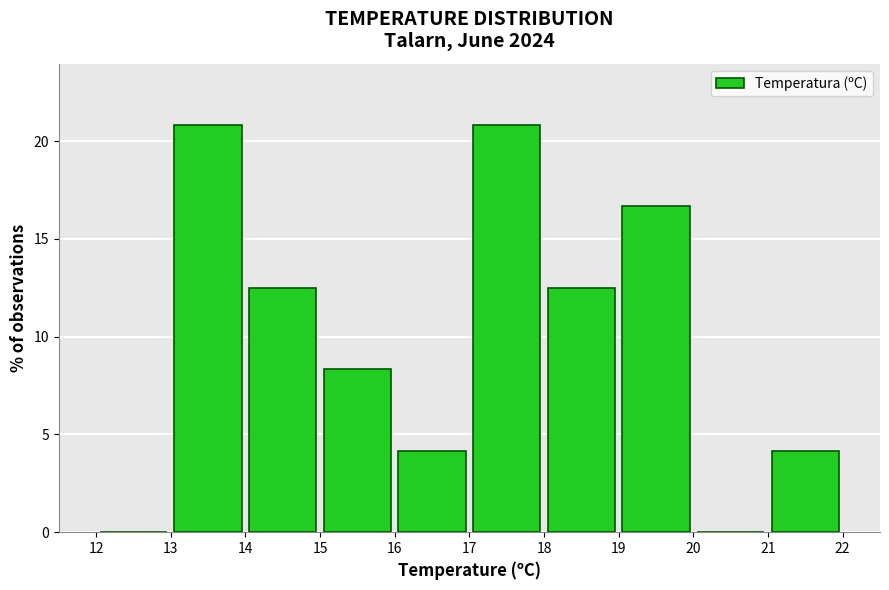

Reading left to right, list every bar in this chart as the range it spans on the x-axis followed by its height. The values are not printed on the chart, so give them approximately, as read against the axis.

12 to 13: 0
13 to 14: 21.0
14 to 15: 12.5
15 to 16: 8.5
16 to 17: 4.0
17 to 18: 21.0
18 to 19: 12.5
19 to 20: 16.5
20 to 21: 0
21 to 22: 4.0